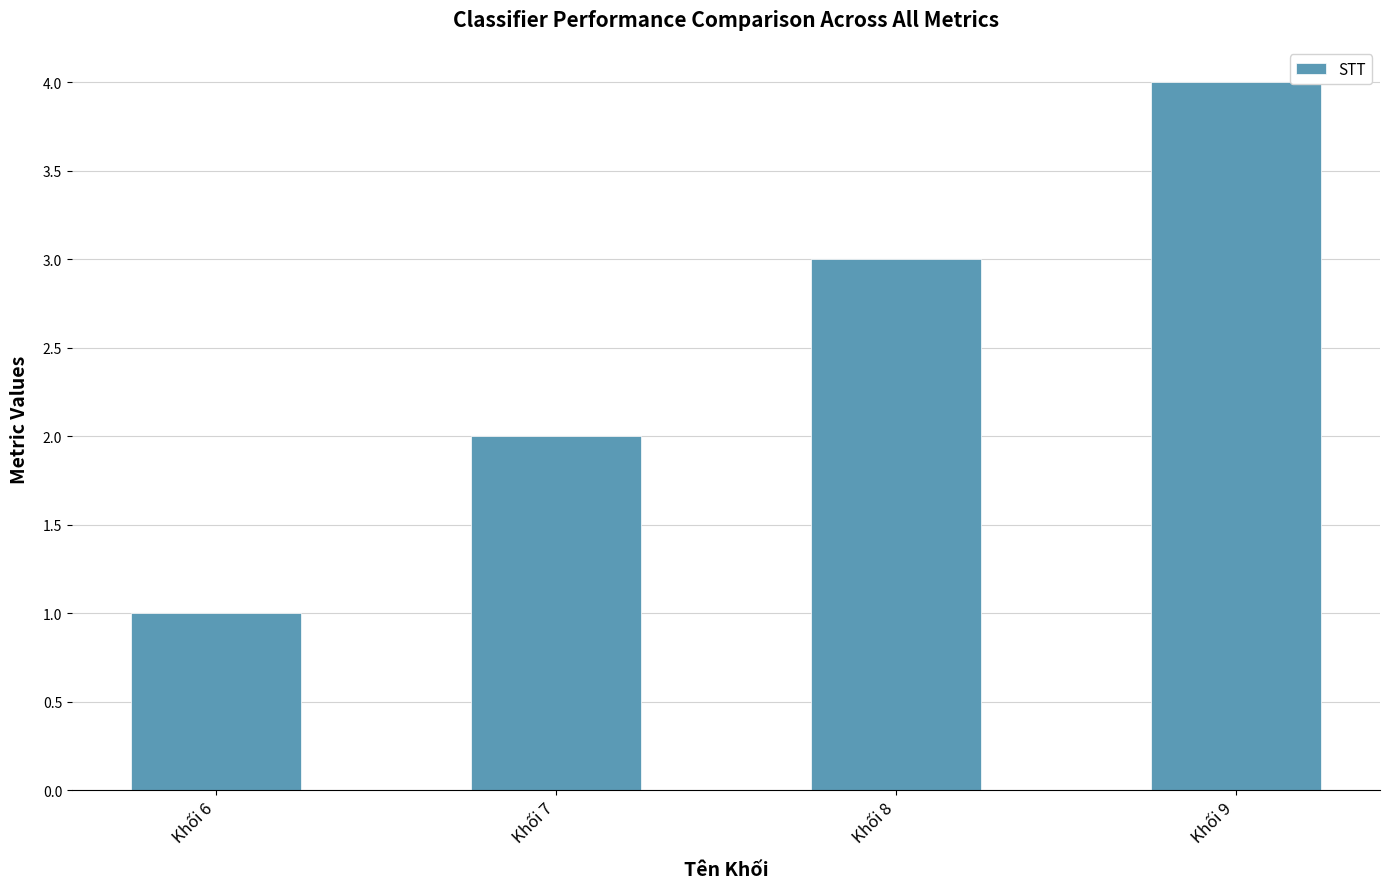

How many data points does each series have?

4